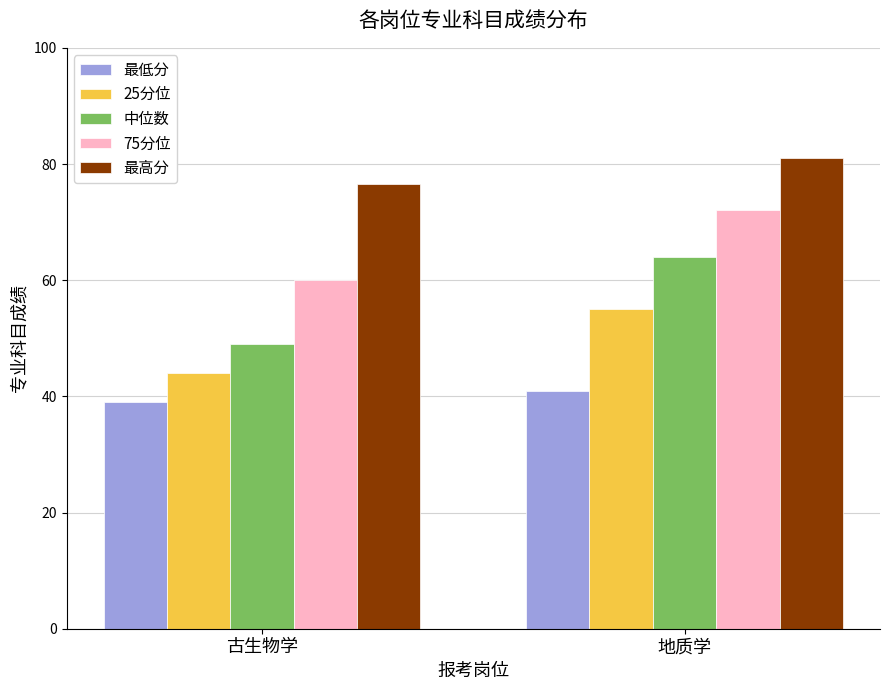

How many data points in 最低分 are less than 41?

1